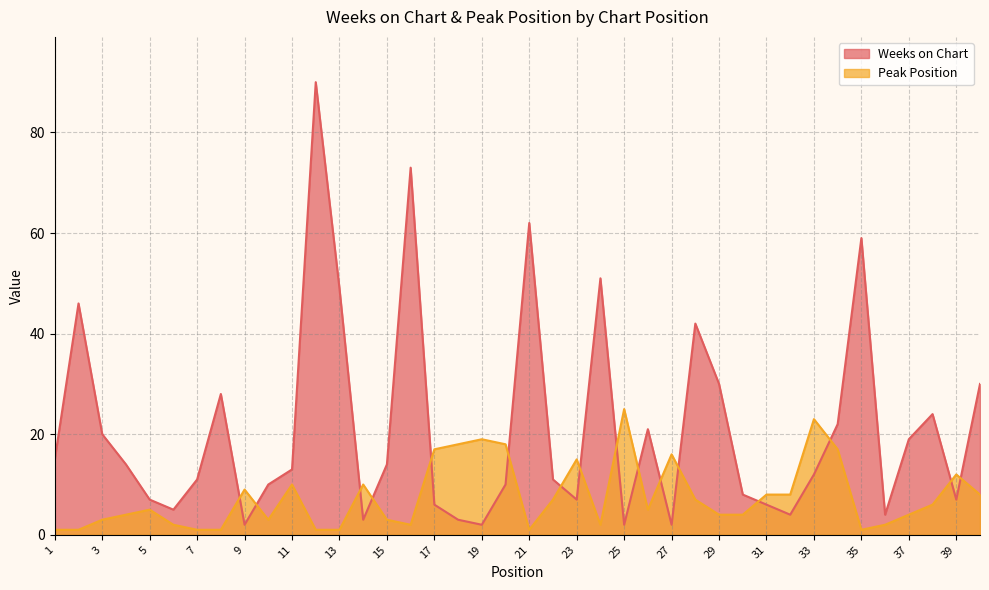

True or false: Peak Position has more than 1 interior local peaks.

True